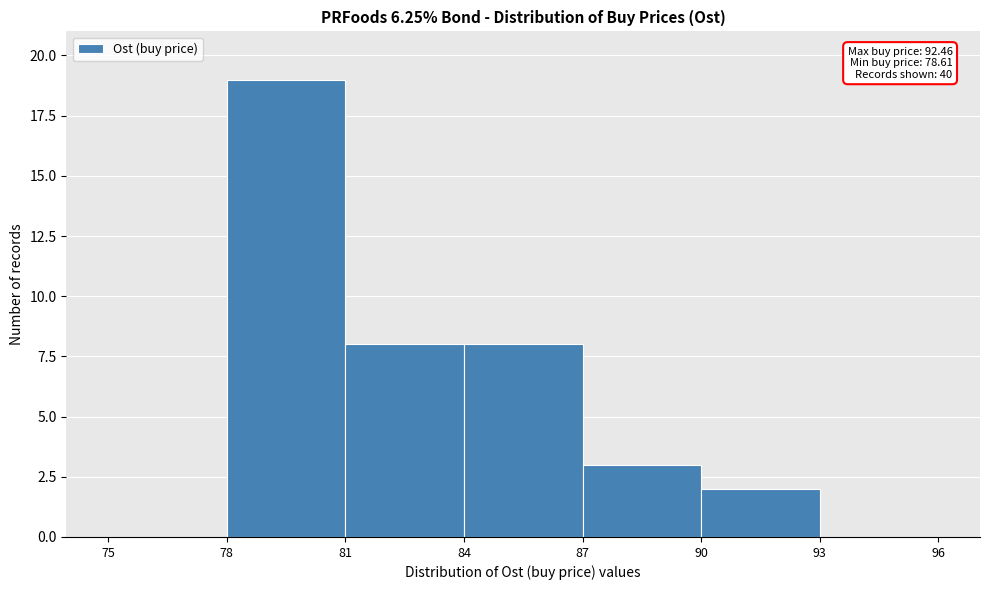

Over which range of the x-axis is the bar tallest?

78 to 81